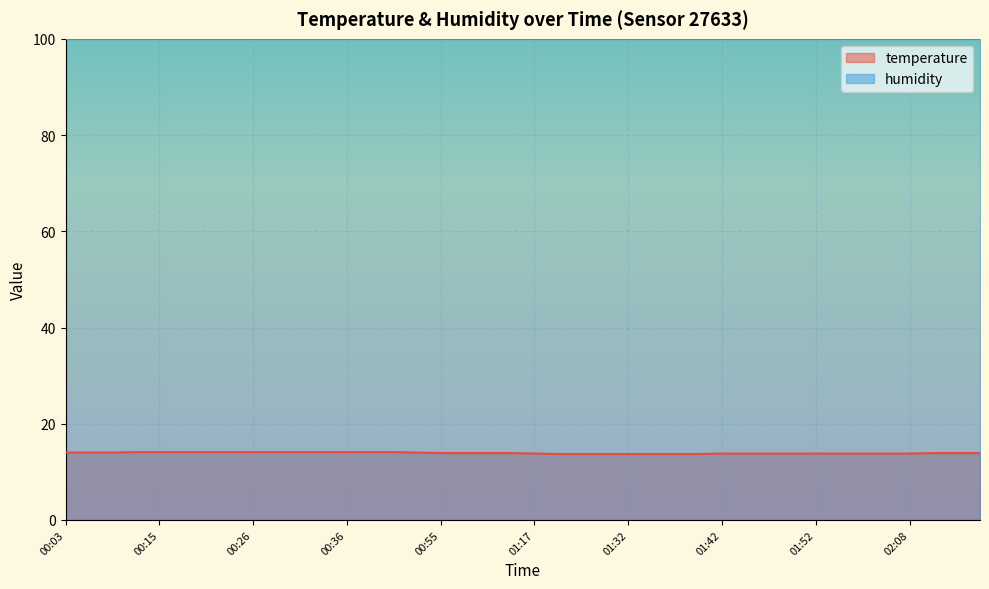

How many lines are shown in the chart?

2